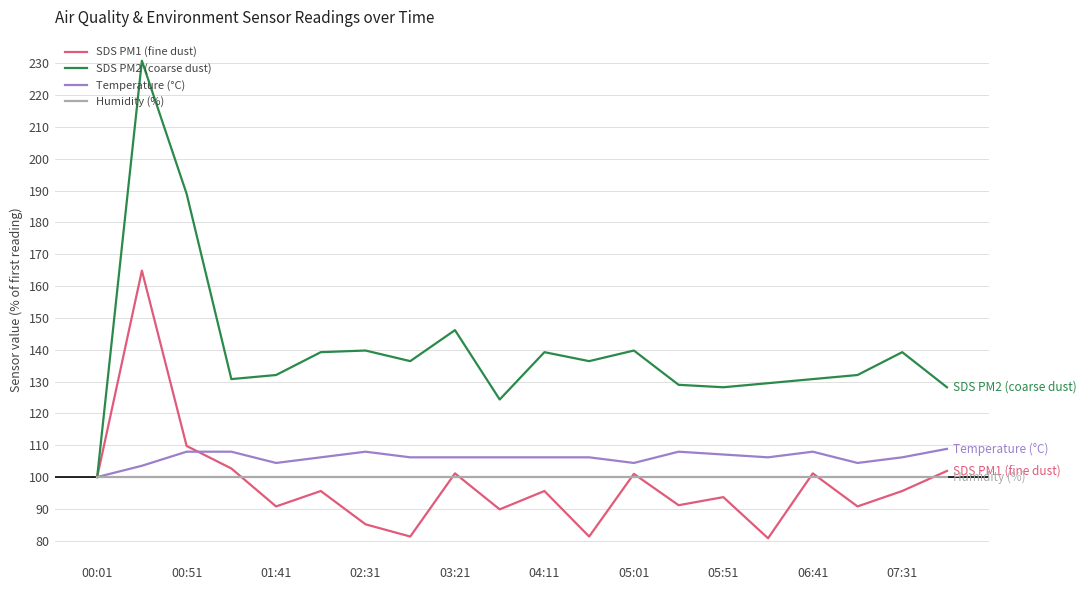

Which series has the widest spread of values?

SDS PM2 (coarse dust)